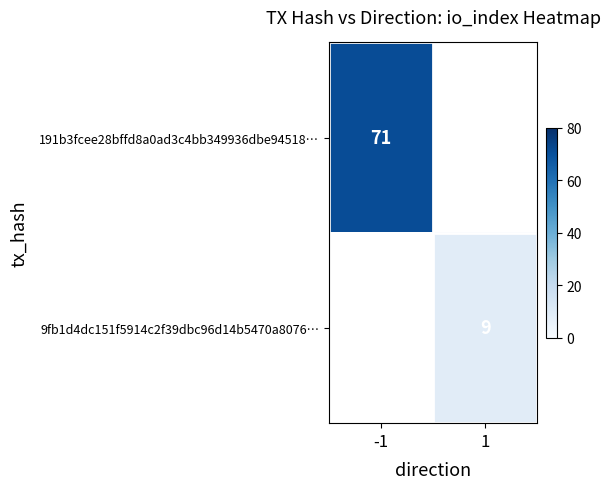

Is the value of 9fb1d4dc151f5914c2f39dbc96d14b5470a8076… at 1 greater than the value of 191b3fcee28bffd8a0ad3c4bb349936dbe94518… at -1?

No